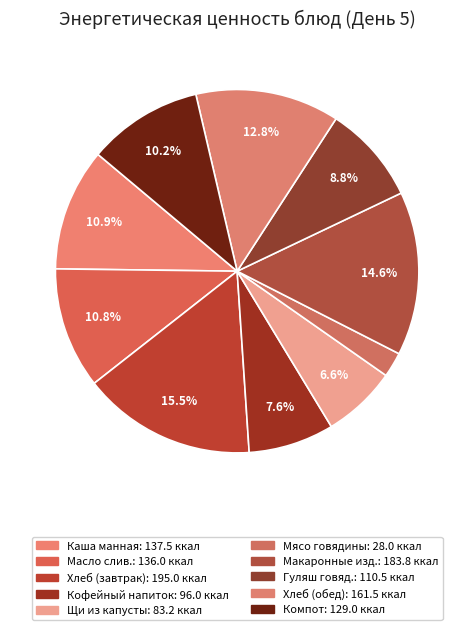

Count the number of slices in the pie.

10